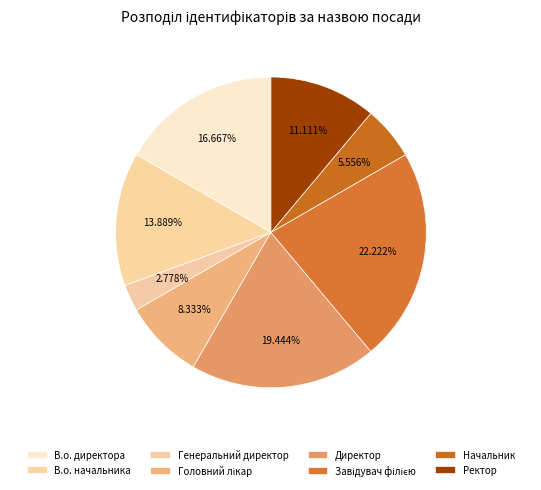

To the nearest percent, what portion does Ректор represent?

11%